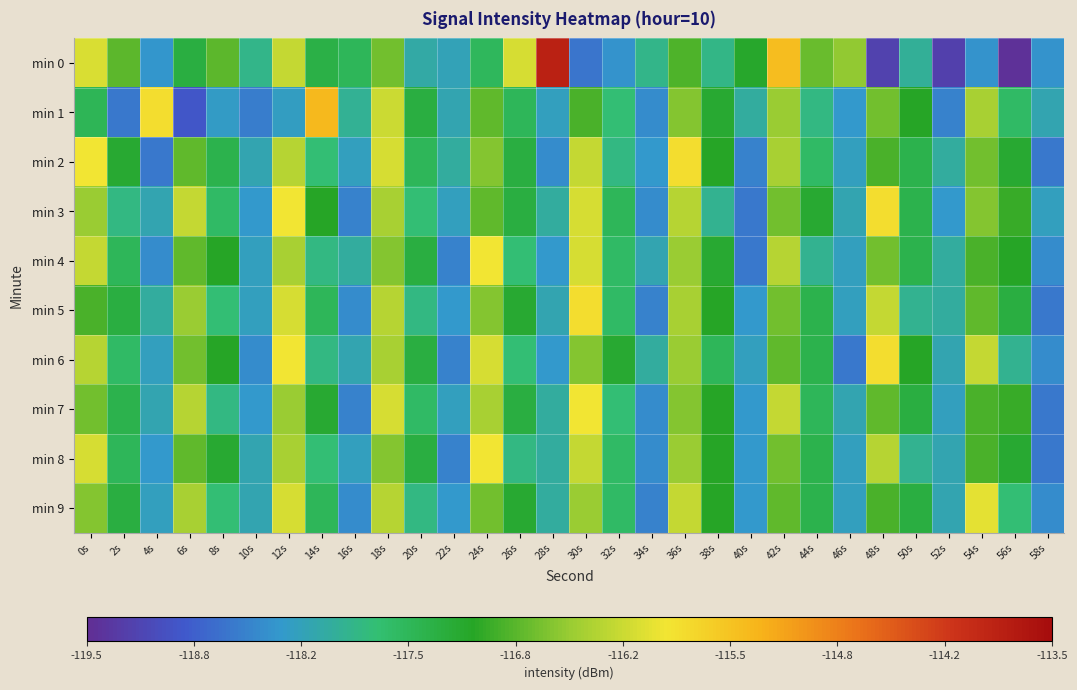

How many series are shown in this chart?

10